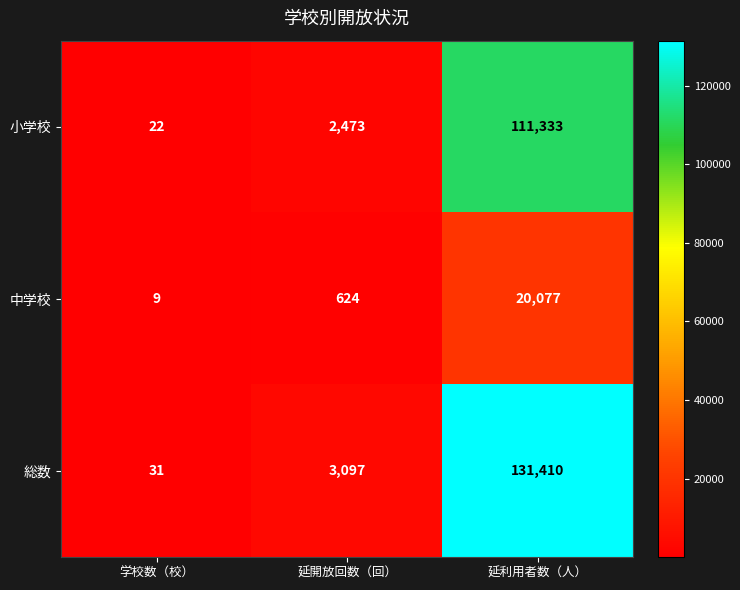

What is the smallest value displayed?

9